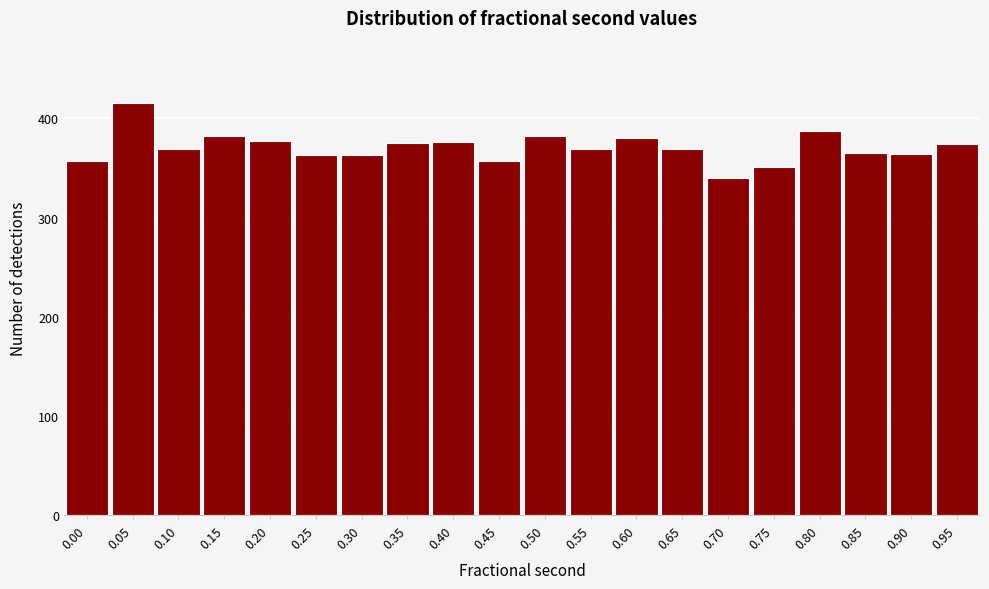

What value does the data have at 0.10, to the nearest 5?

370